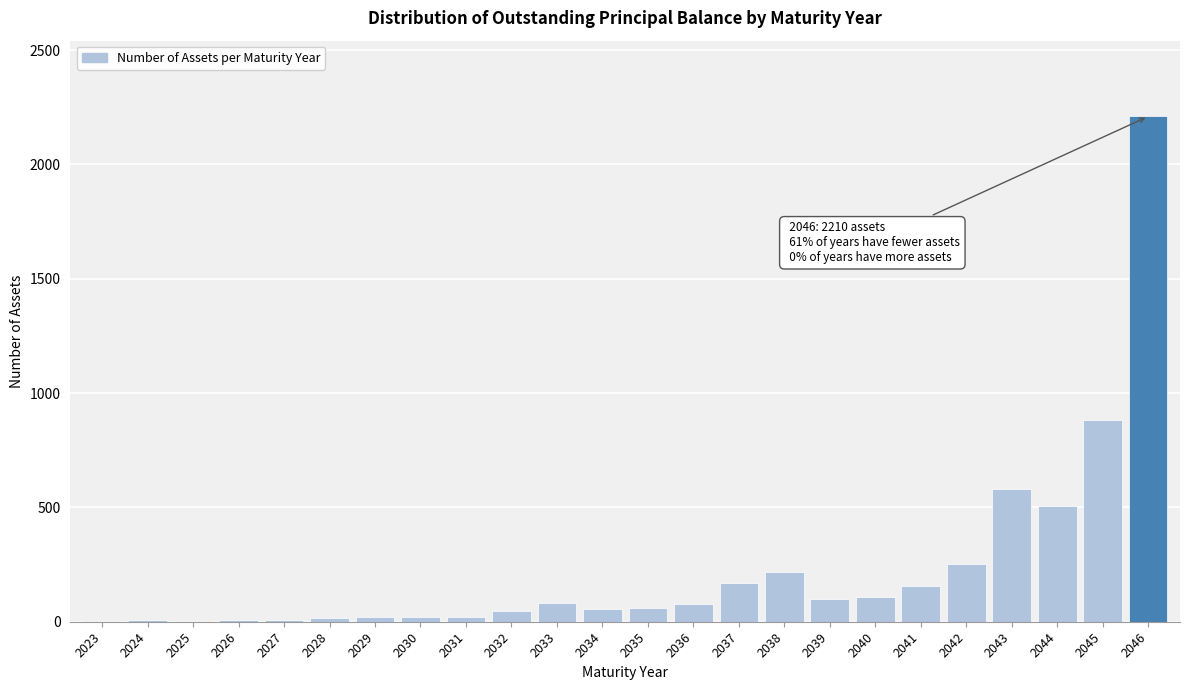

At which label is the value closest to 1106?

2045